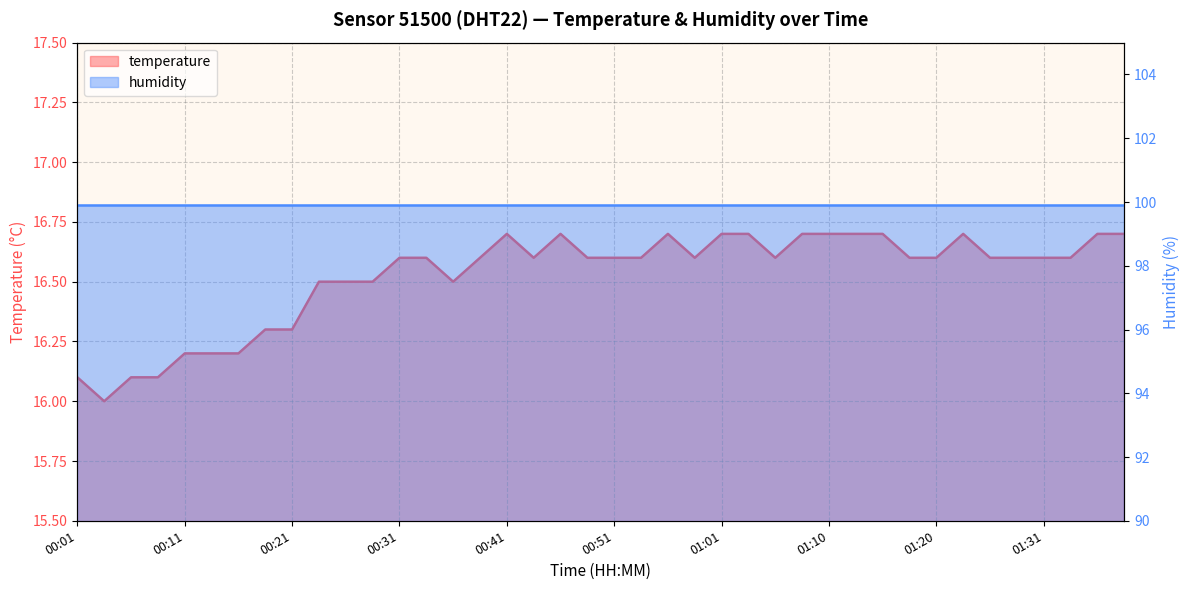

How many interior local peaks (higher than both neighbors) does the data have?

4